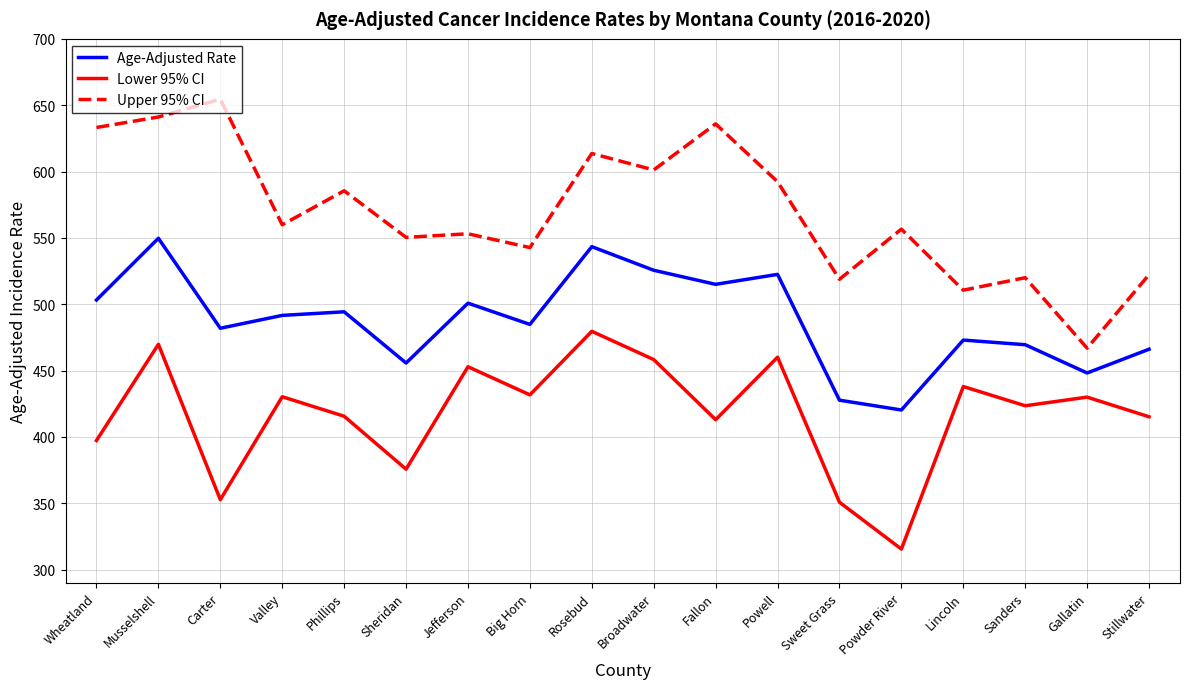

What is the spread (max minus min) of values at Jefferson?

100.2